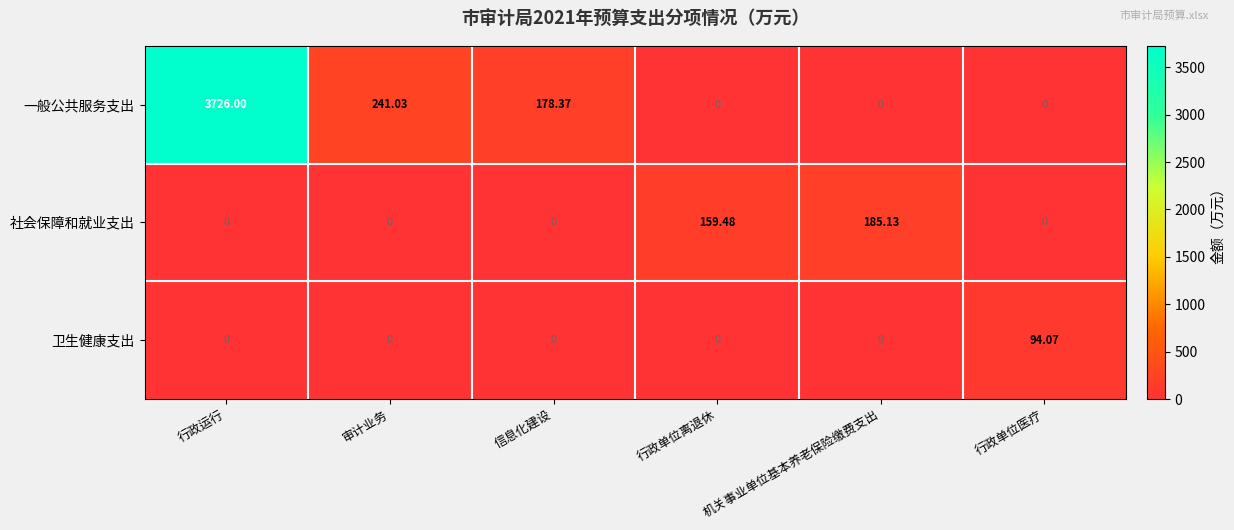

Which series has the largest total across all categories?

一般公共服务支出